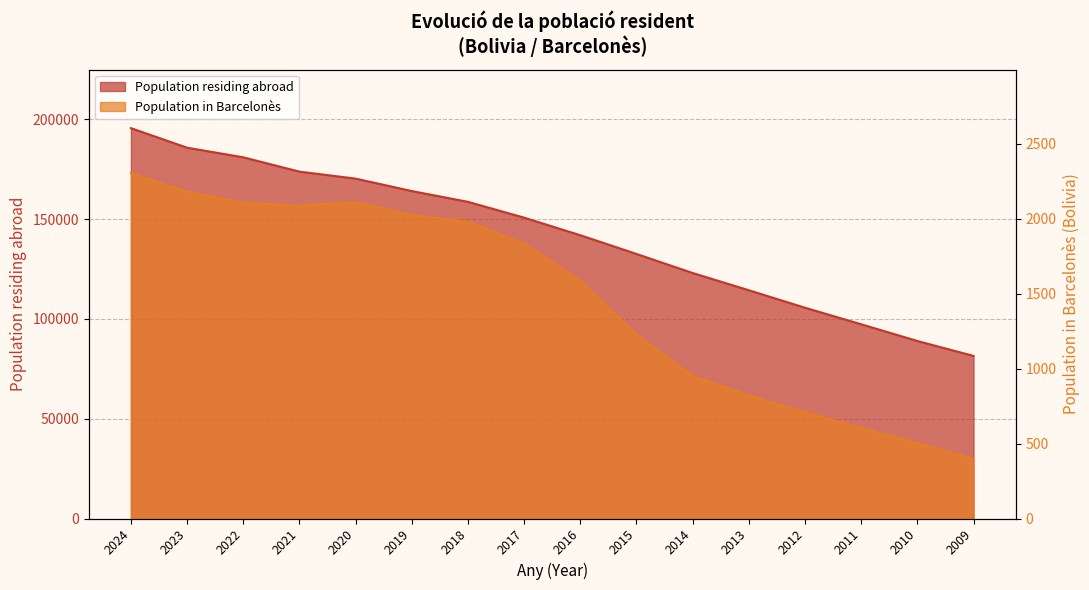

How many values in the Population residing in selected place series exceed 1832?

7